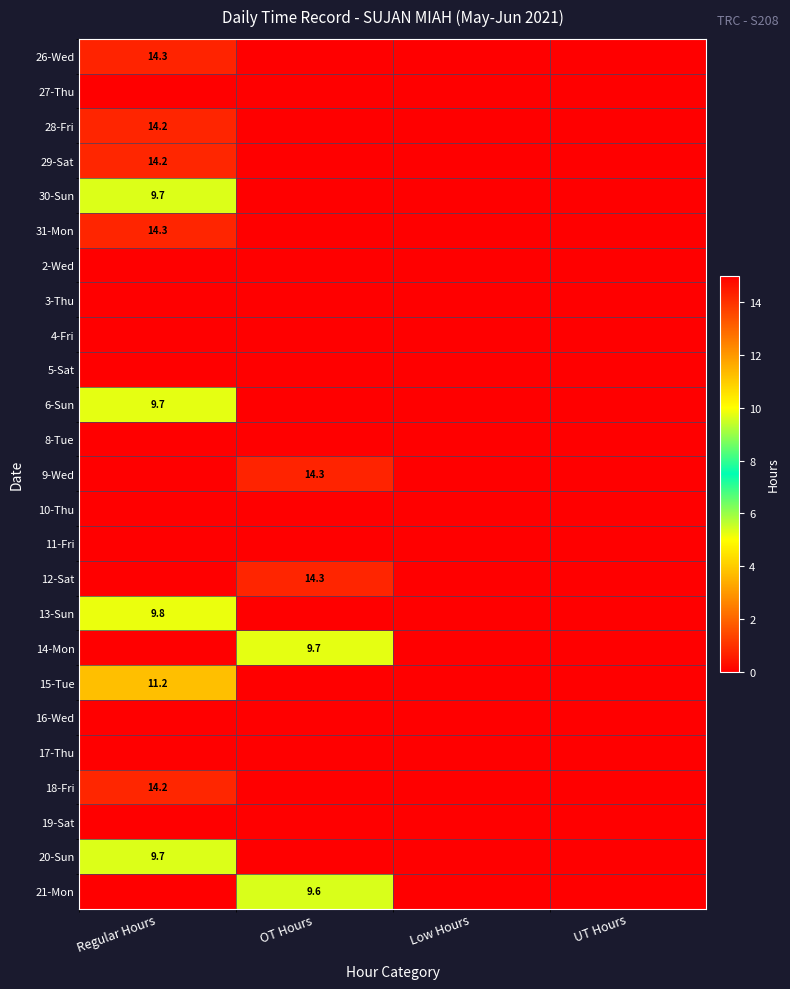

The value of 13-Sun at Regular Hours is 9.8. True or false?

True